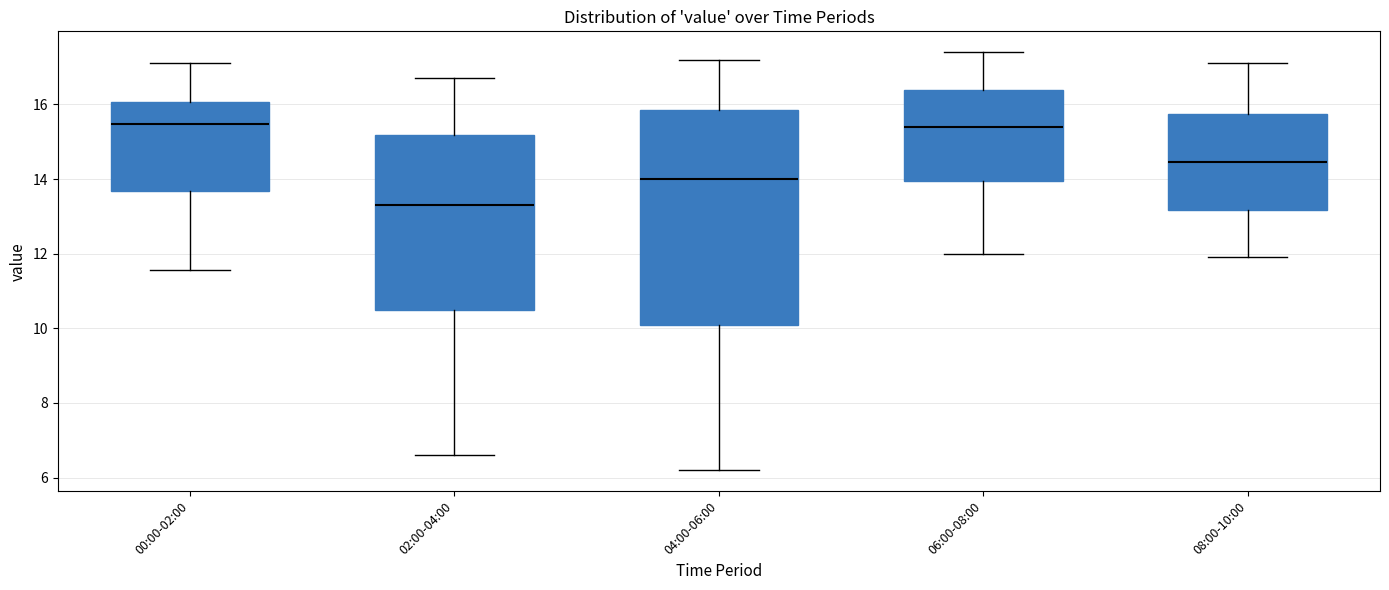

Comparing the boxes themselves (not the whiskers), which one is the tallest?

04:00-06:00